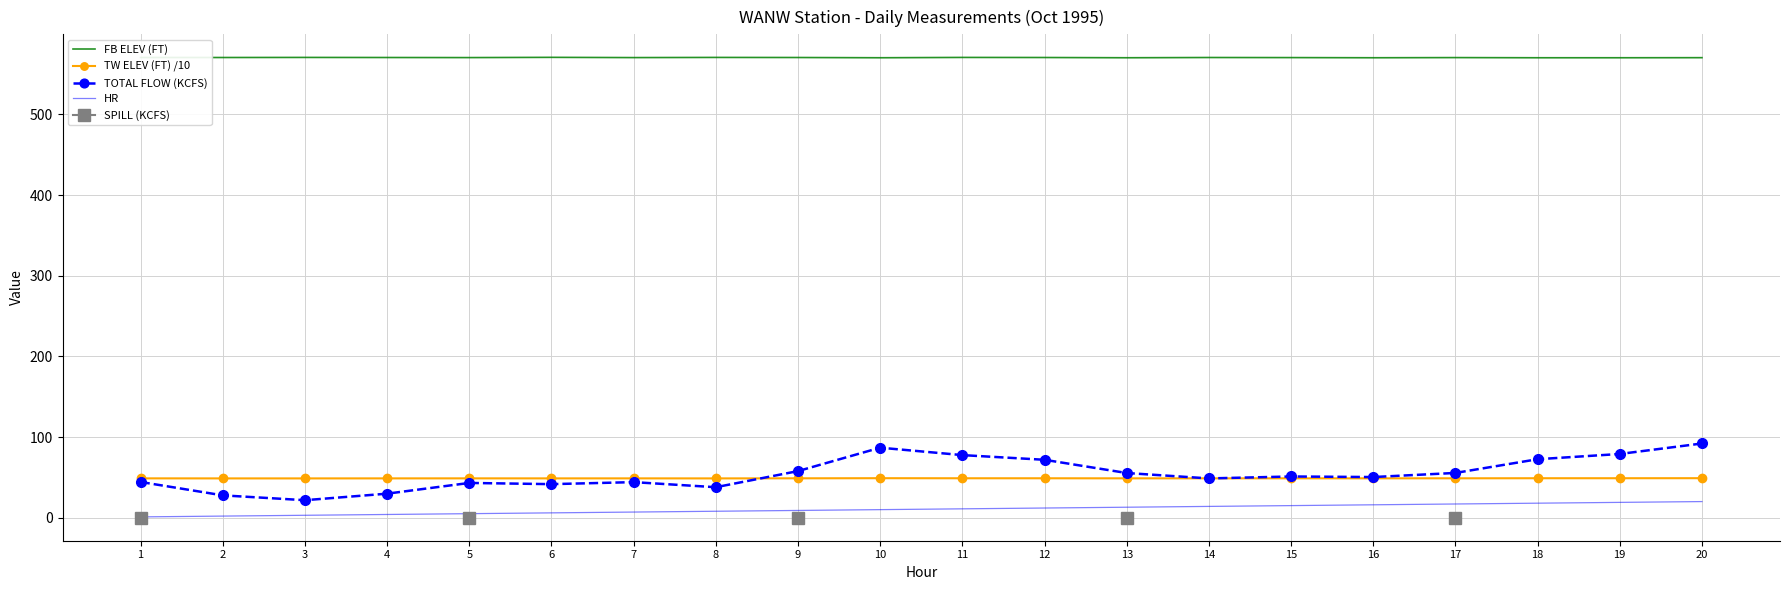

What is the difference between the maximum and minimum values in the HR series?

19.0